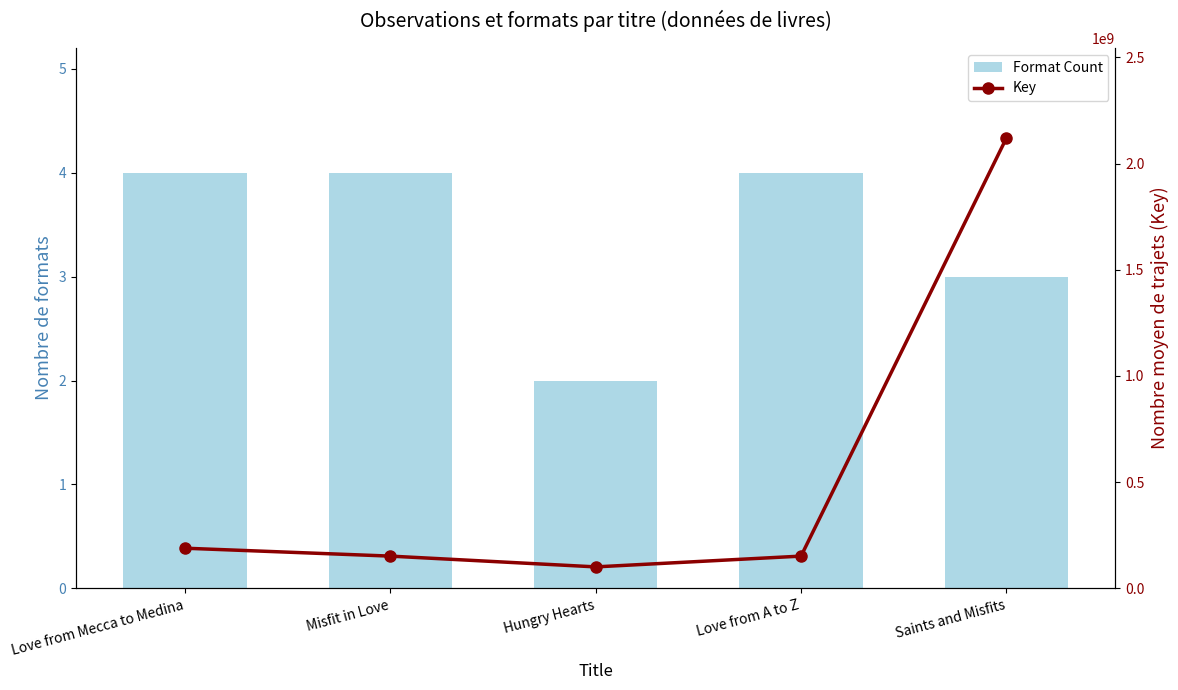

What is the difference between the maximum and minimum values in the Key series?

2018993286